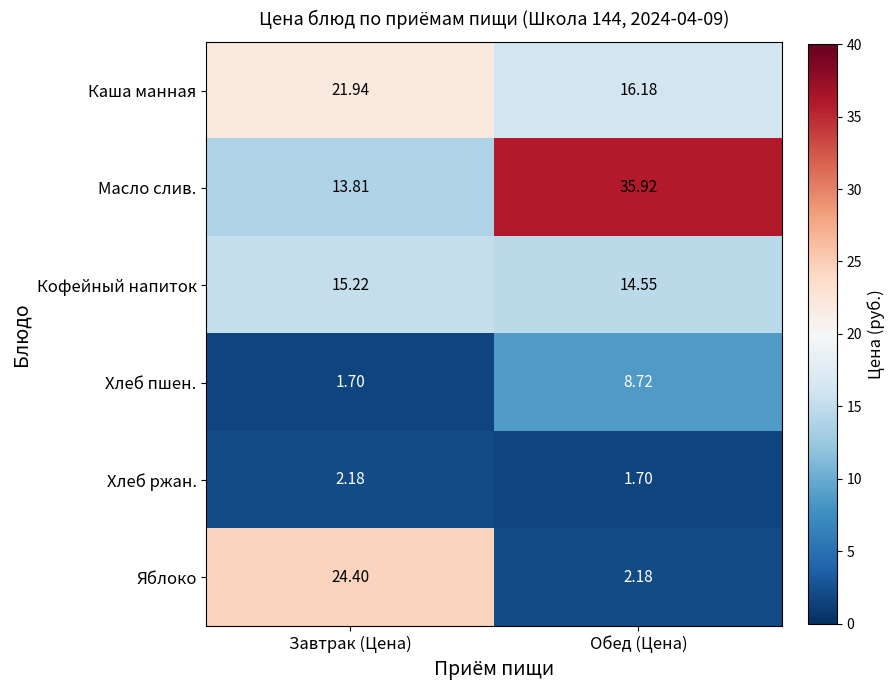

Count the number of data series in this chart.

6